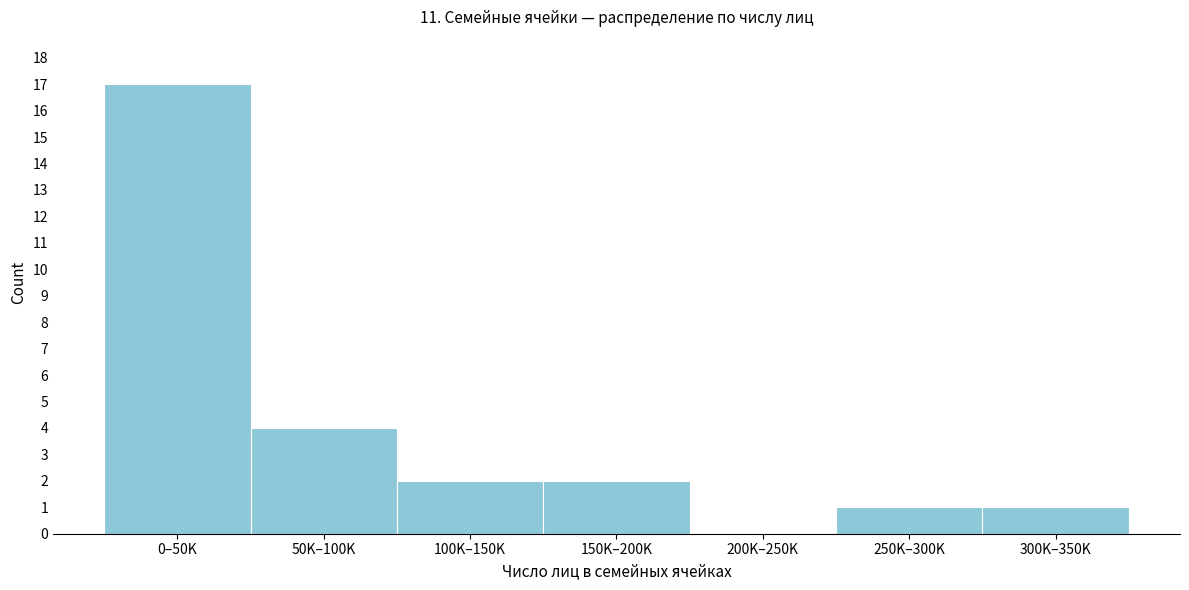

Reading right to left, what are all the values shown in this chart?

300K–350K=1	250K–300K=1	200K–250K=0	150K–200K=2	100K–150K=2	50K–100K=4	0–50K=17